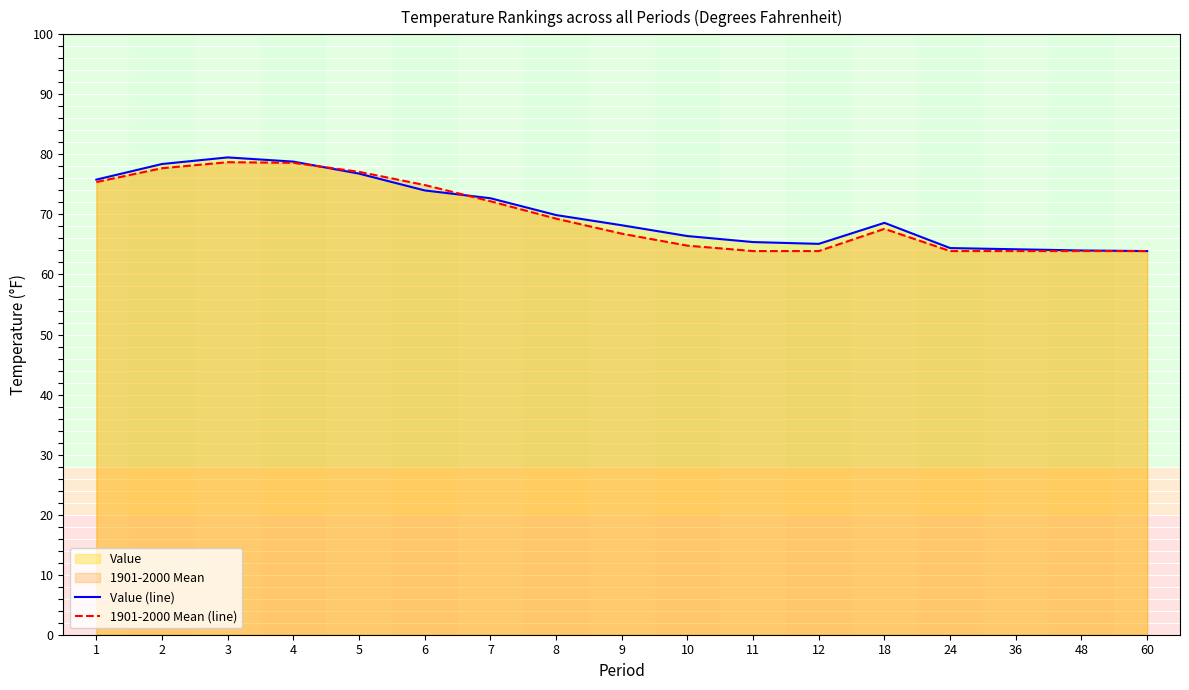

What is the total value across all series at 8?

139.2